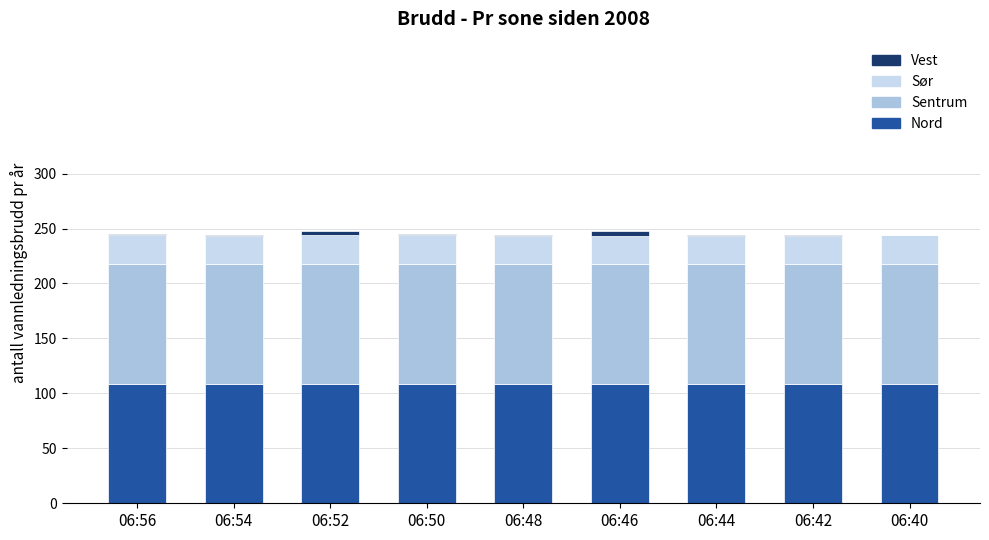

What is the maximum value for Nord?

109.0